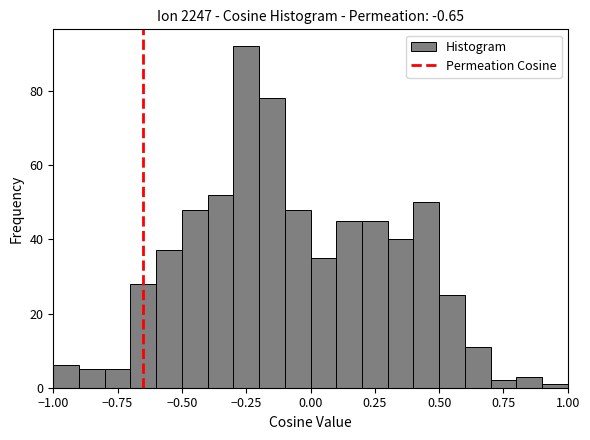

Around what value on the x-axis is the tallest bar? Give the approximate position of its centre, as read against the axis.

-0.25